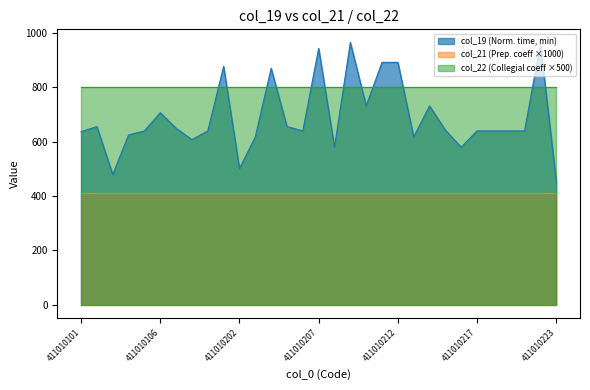

Which series has the widest spread of values?

col_19 (Norm. time, min)